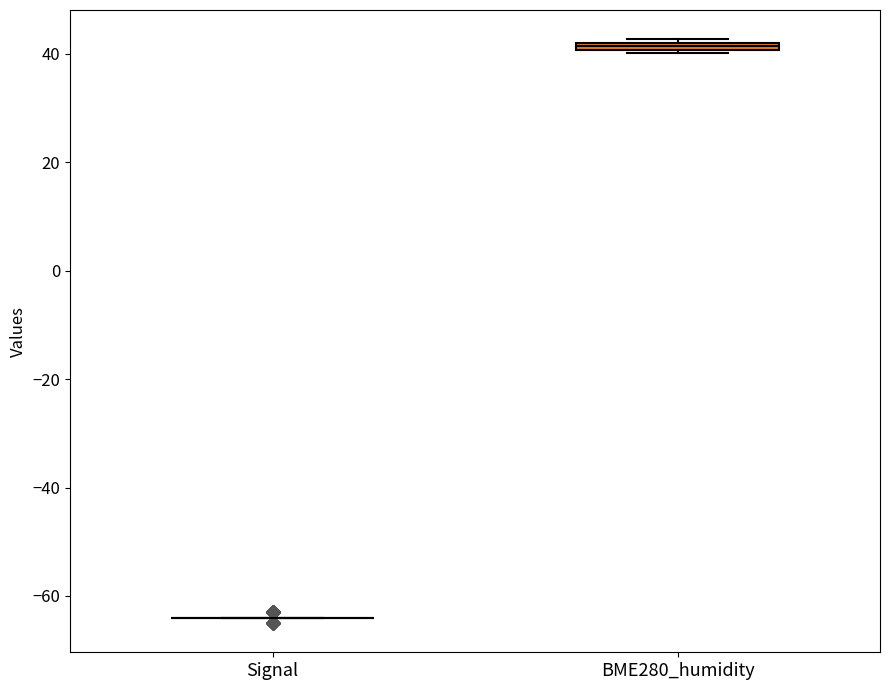

Where is the upper edge of the box for BME280_humidity on the y-axis? The values are not printed on the chart, so give them approximately, as read against the axis.

42